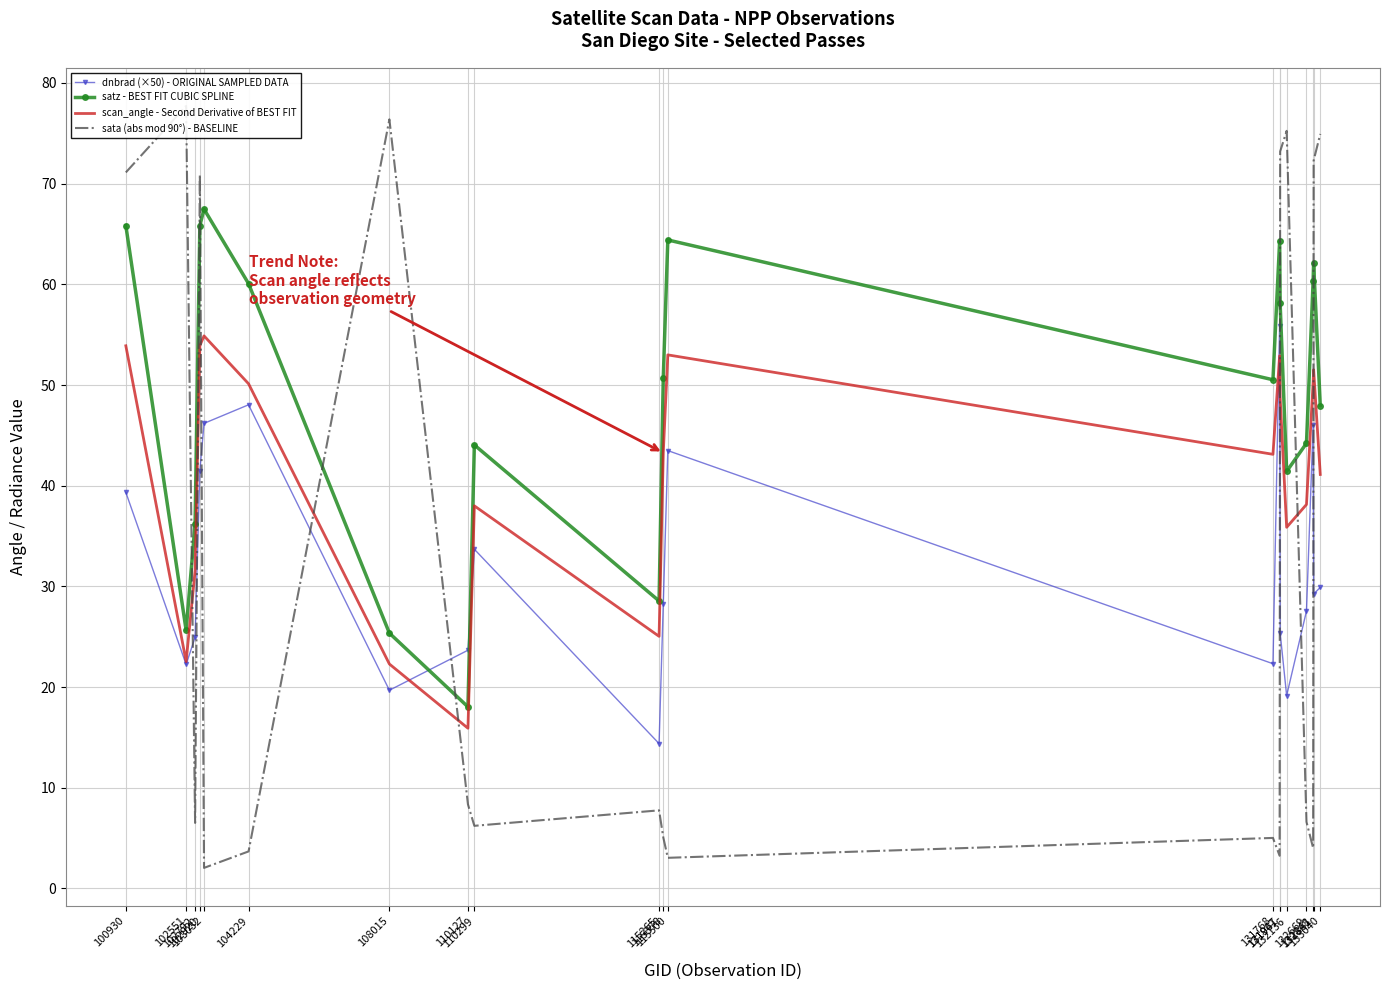

What is the approximate value of dnbrad (×50) - ORIGINAL SAMPLED DATA at 132136?

19.2